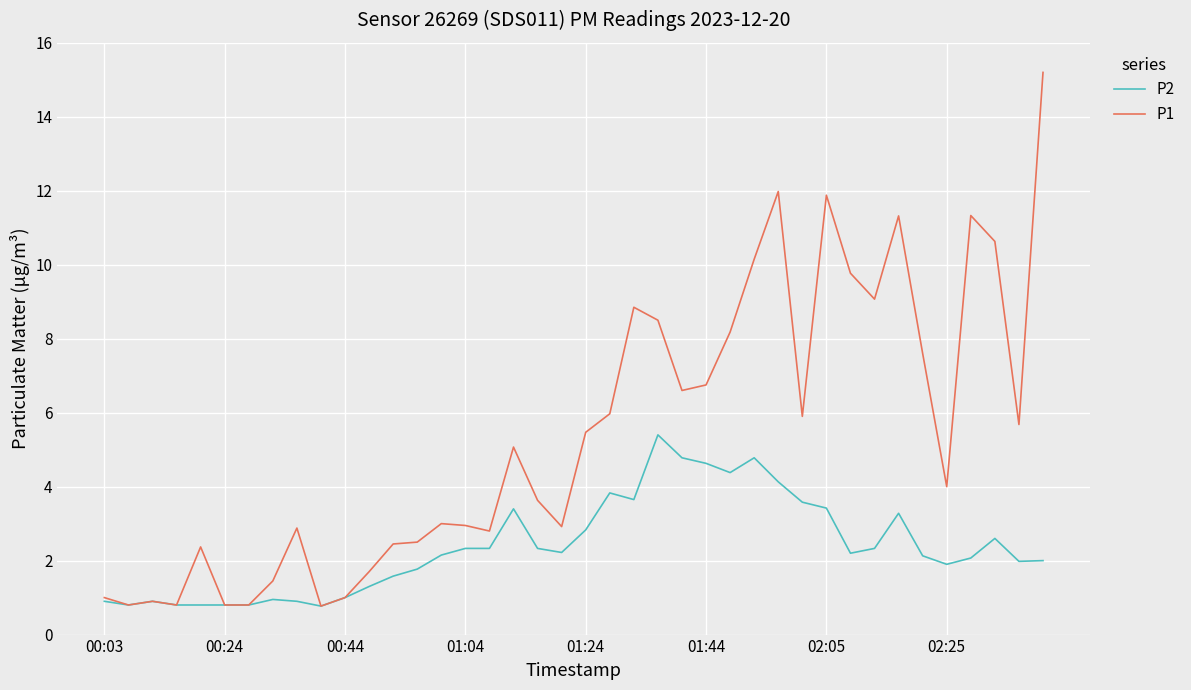

Rank the series by their maximum value, from highest to lowest.

P1, P2